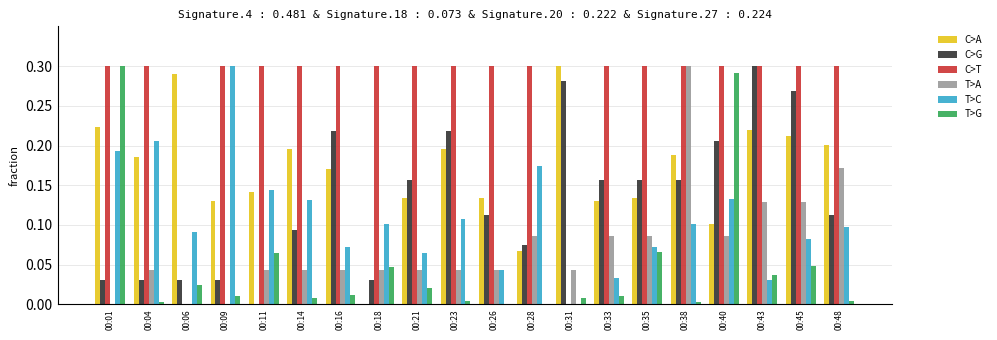

What is the total value across all series at 00:06?

0.4